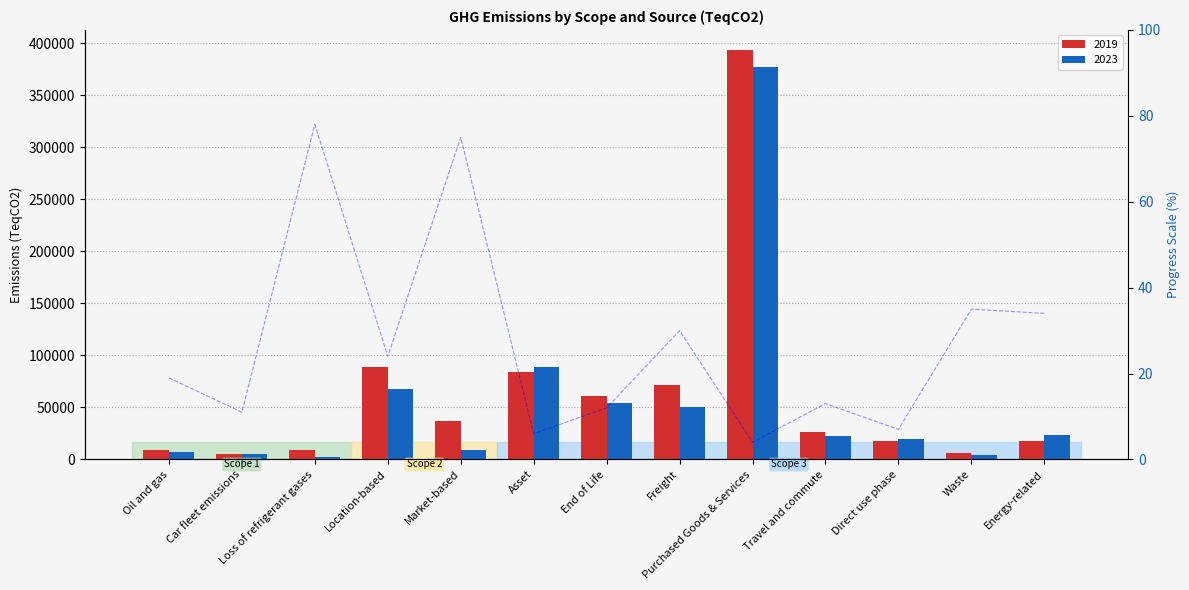

Reading left to right, list all the values displayed in this chart.

2019: Oil and gas=9276	Car fleet emissions=5450	Loss of refrigerant gases=9230	Location-based=88432	Market-based=36546	Asset=83668	End of Life=60942	Freight=71392	Purchased Goods & Services=393133	Travel and commute=25946	Direct use phase=17975	Waste=6121	Energy-related=17320
2023: Oil and gas=7556	Car fleet emissions=4870	Loss of refrigerant gases=2056	Location-based=67366	Market-based=9012	Asset=88892	End of Life=53896	Freight=49937	Purchased Goods & Services=377490	Travel and commute=22523	Direct use phase=19301	Waste=4003	Energy-related=23180